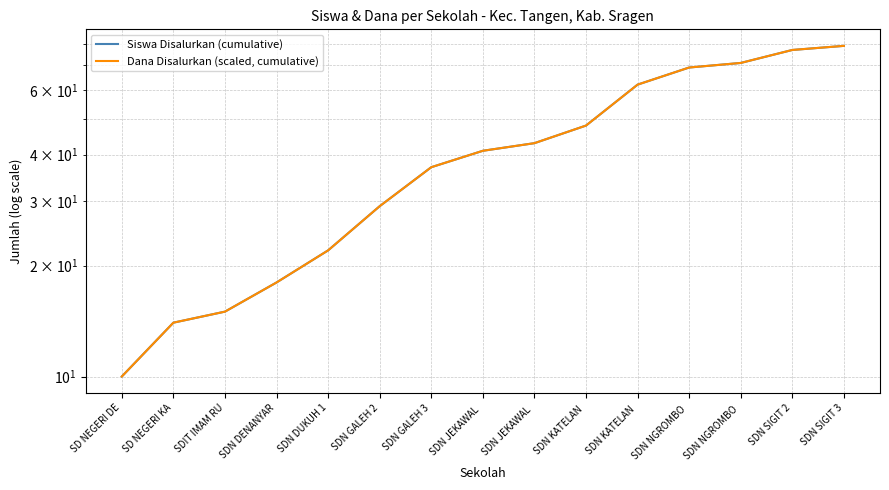

True or false: Dana Disalurkan (scaled, cumulative) and Siswa Disalurkan (cumulative) cross at least once.

False